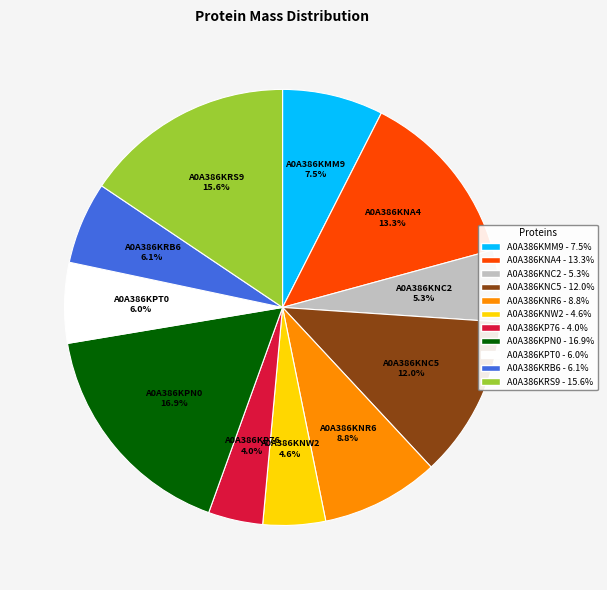

Between A0A386KP76 and A0A386KNC2, which is larger?

A0A386KNC2